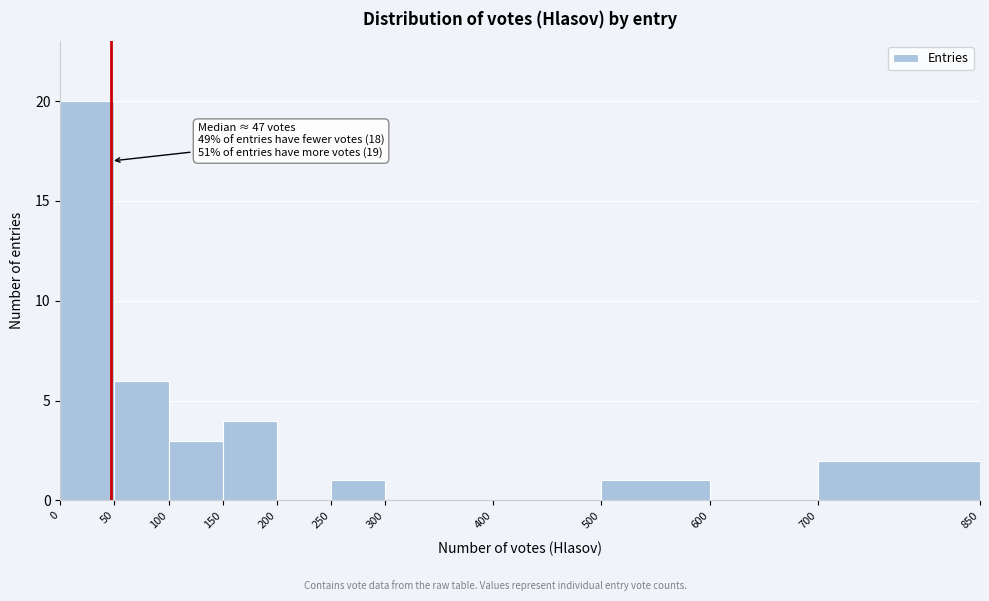

Over which range of the x-axis is the bar tallest?

0 to 50